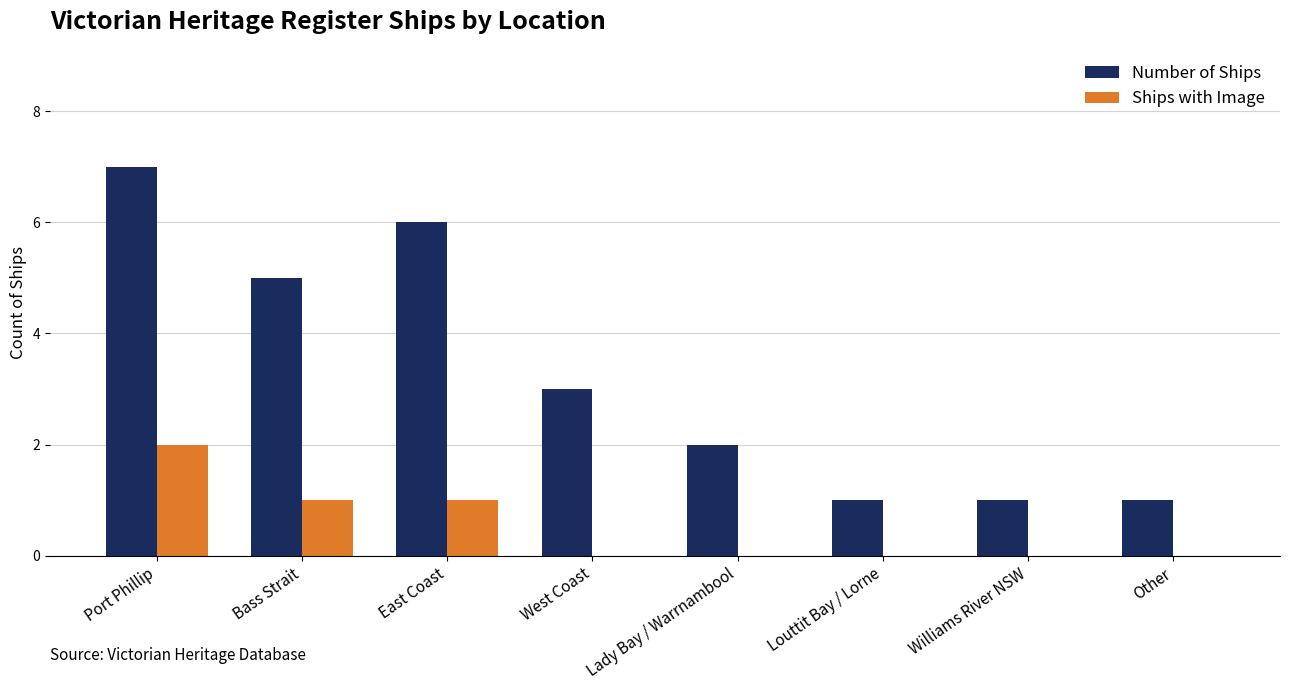

At which category is the sum across all series the highest?

Port Phillip